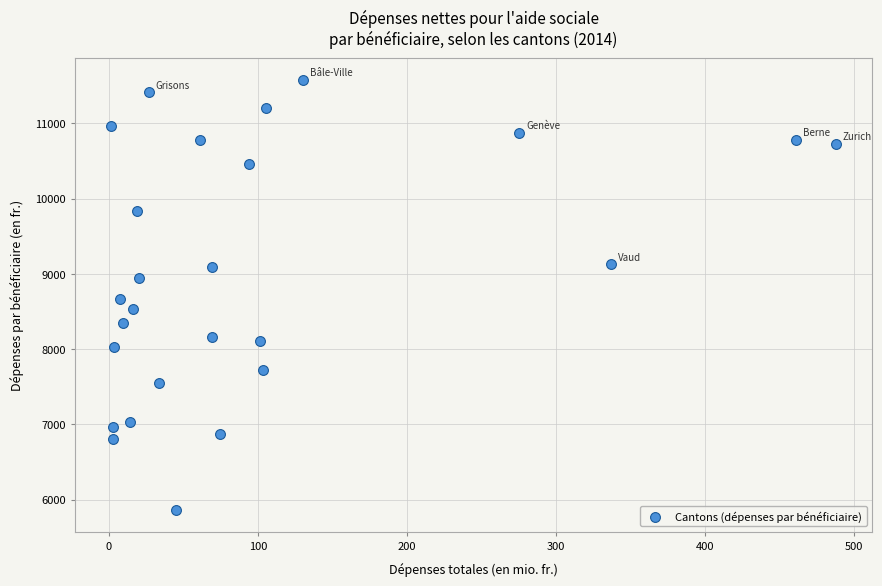

What is the range of Y values (max minus min)?

5719